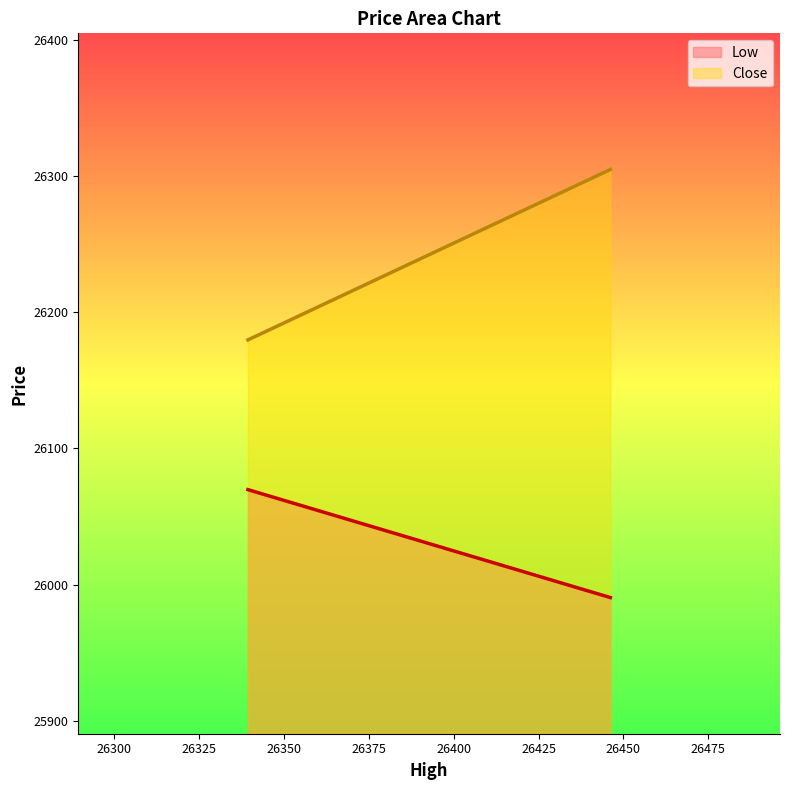

What is the sum of all Low values?

52060.2